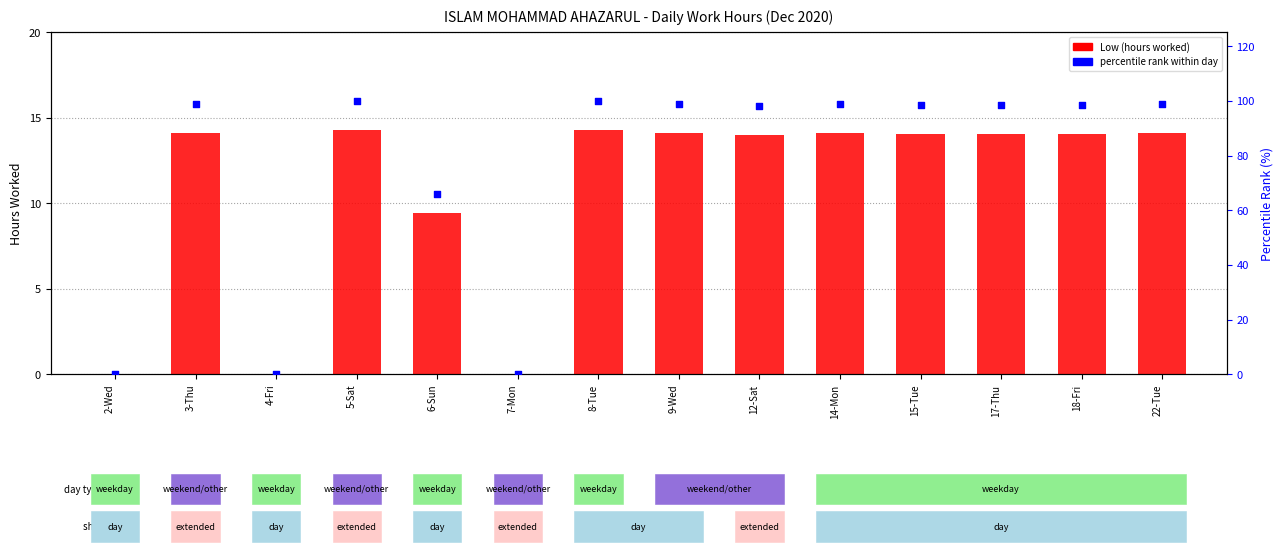

What are all the series names shown in the legend?

Low (hours worked), percentile rank within day